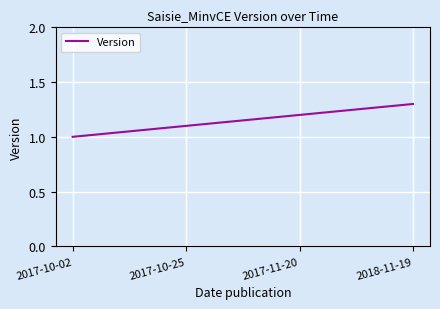

Which label corresponds to the largest value in the chart?

2018-11-19